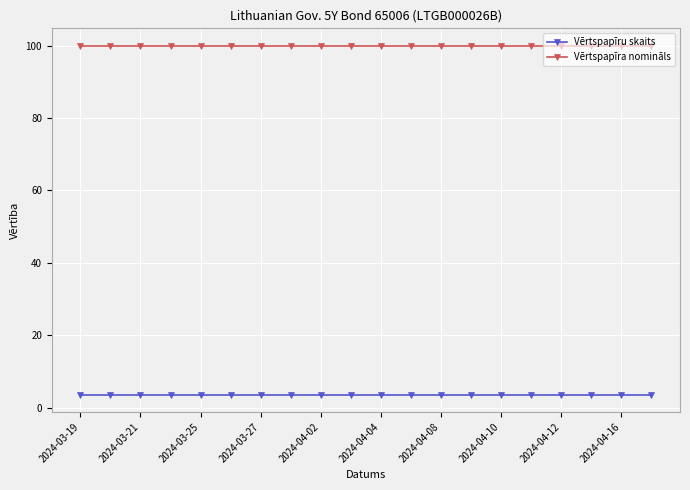

How many data points does each series have?

20